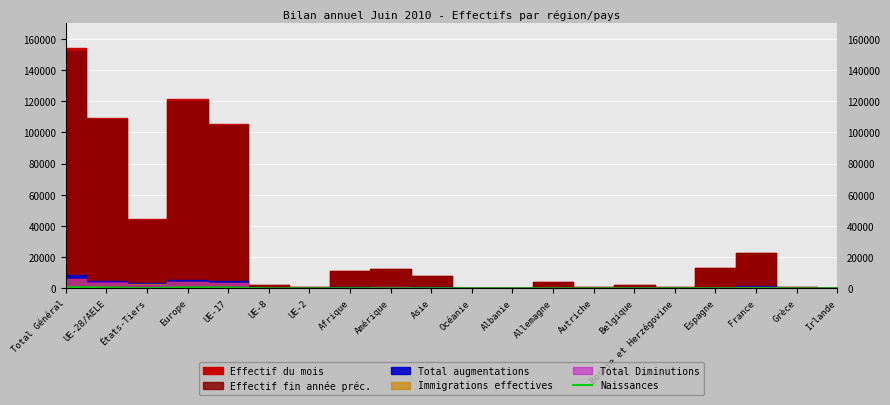

Which has a higher value, Europe or États-Tiers?

Europe